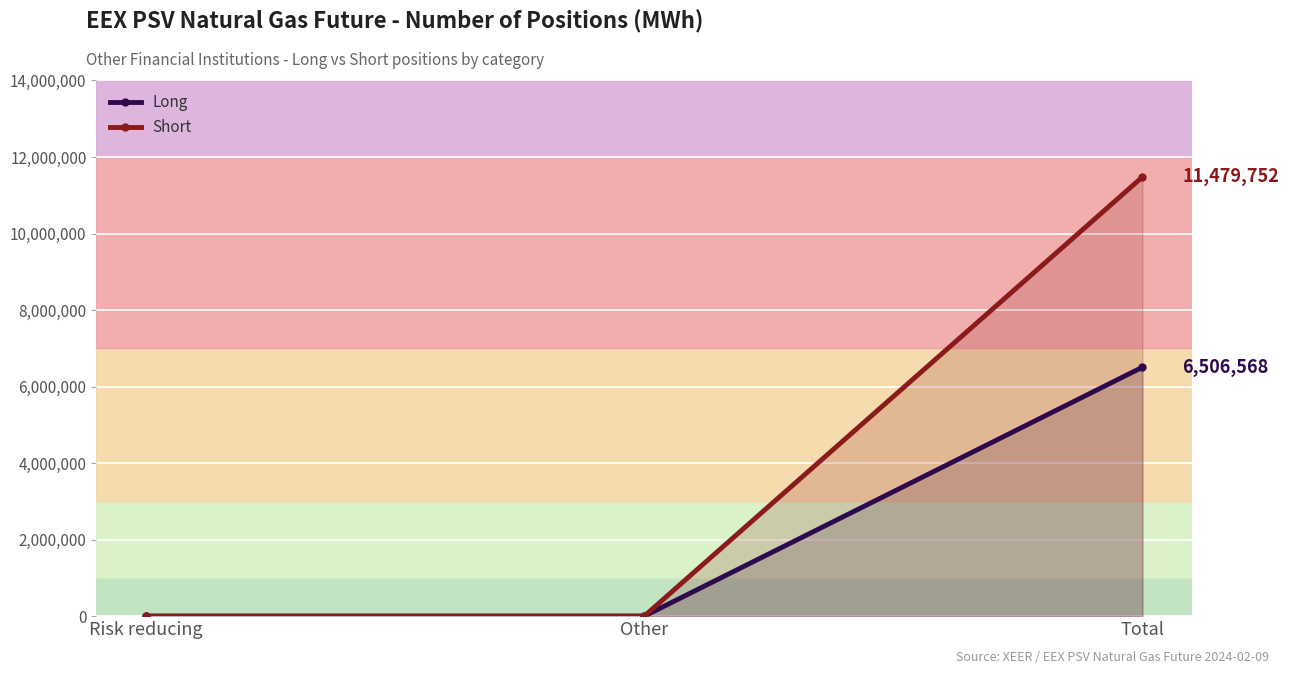

Reading right to left, transcribe all the data shown in this chart.

Long: 6506568	0	0
Short: 11479752	0	0